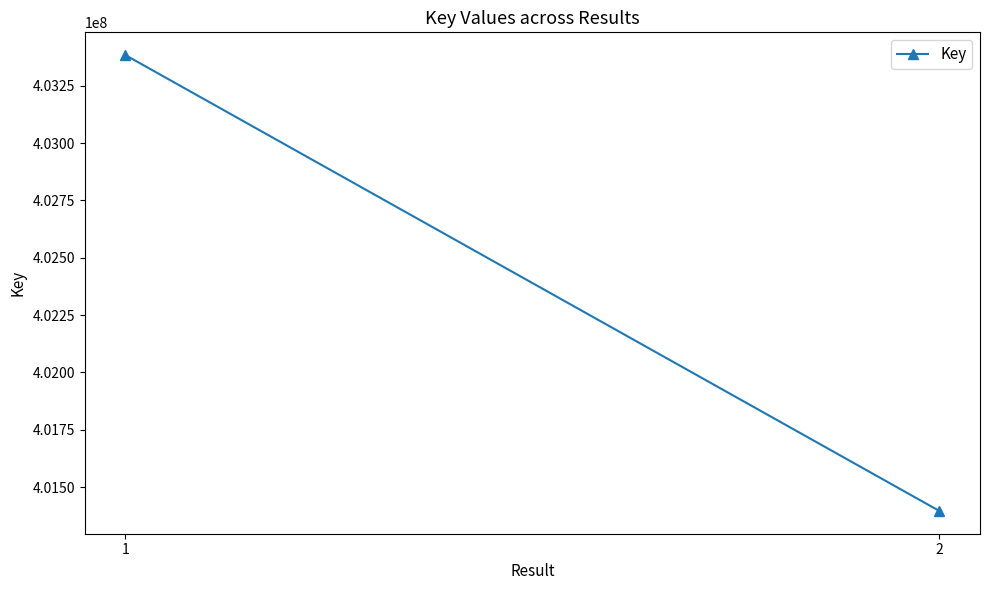

The value at 1 is 150810075. True or false?

False